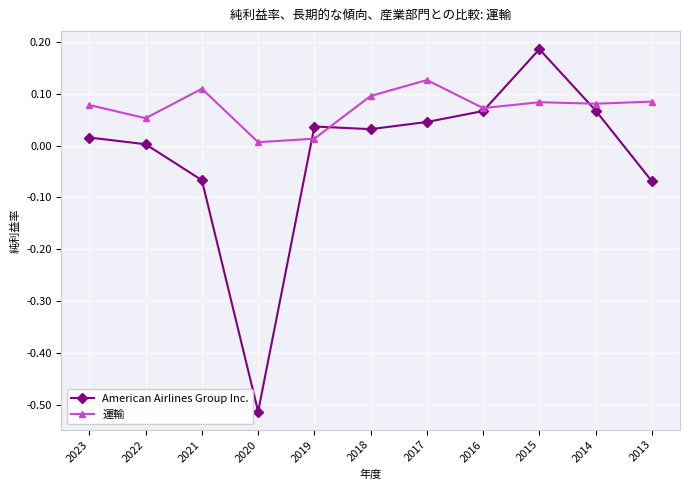

At which category is the sum across all series the highest?

2015